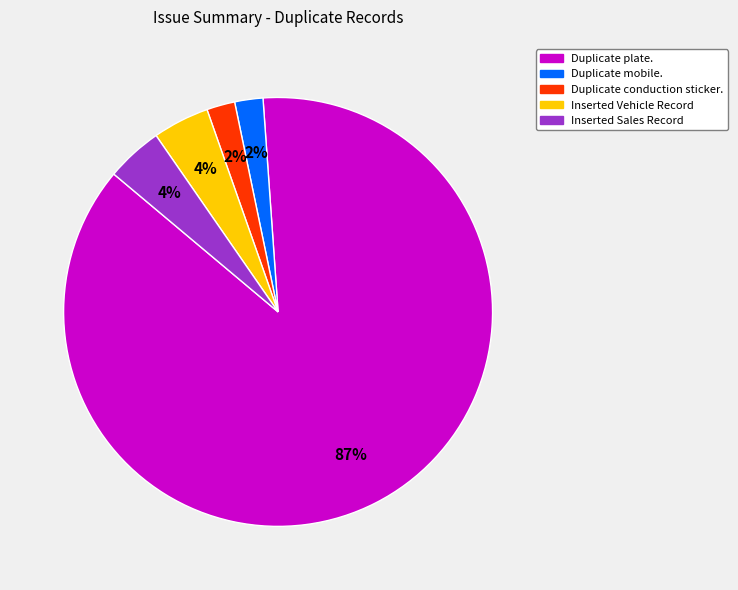

To the nearest percent, what is the difference between the Duplicate conduction sticker. and Inserted Sales Record slice percentages?

2%